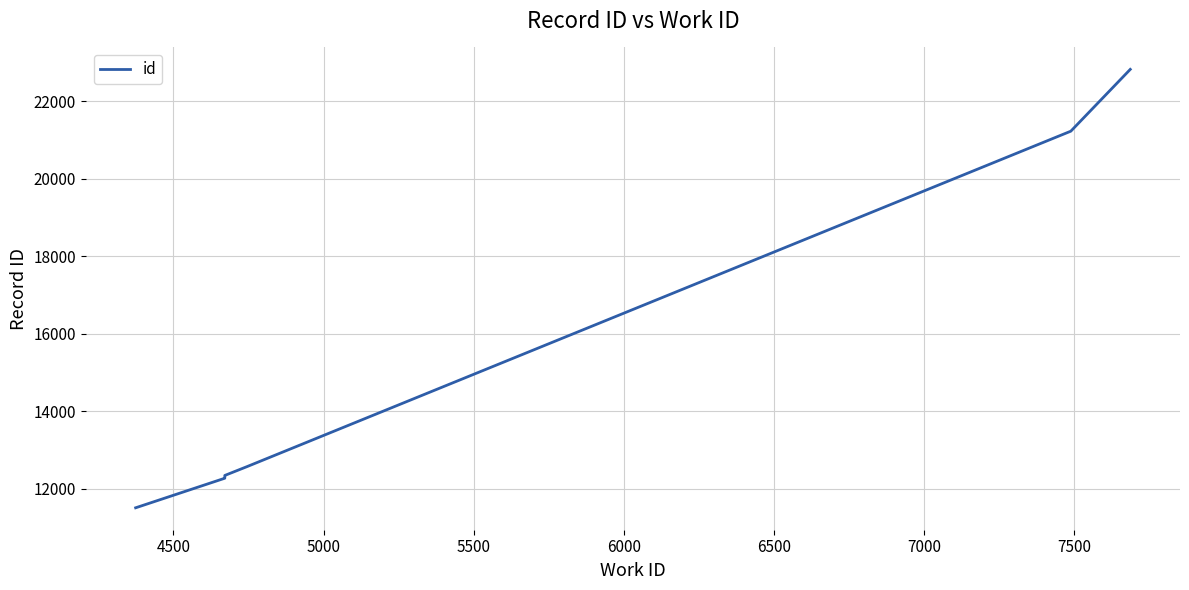

What is the difference between the maximum and minimum values?

11327